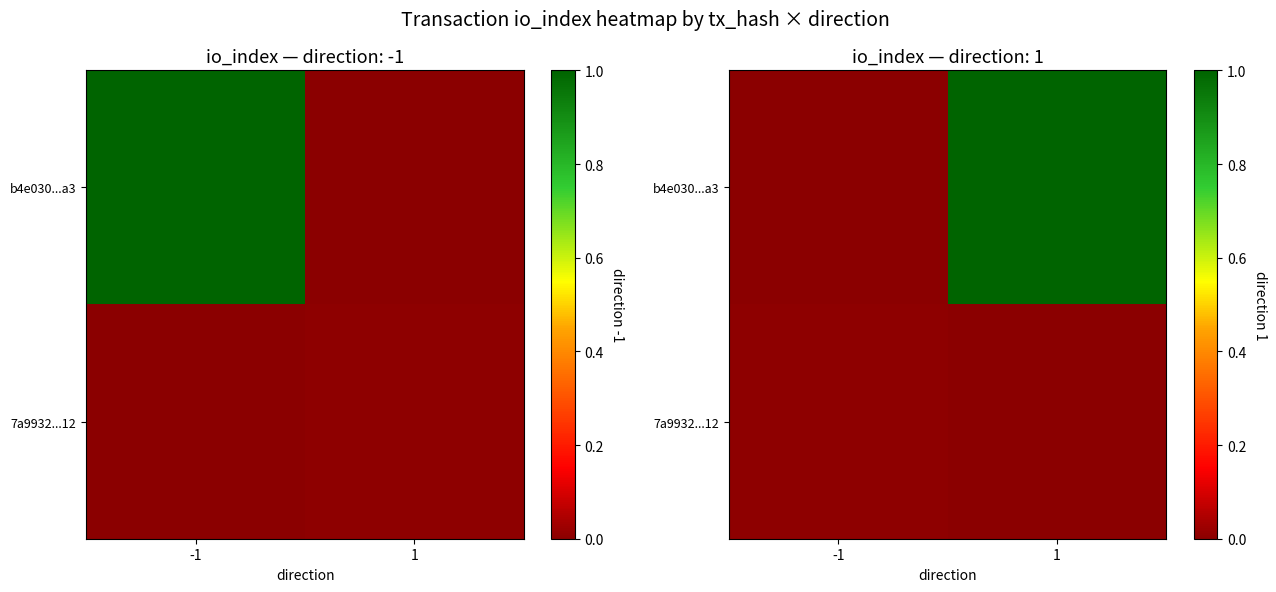

The b4e030...a3 series shows 1.0 at 1. True or false?

True